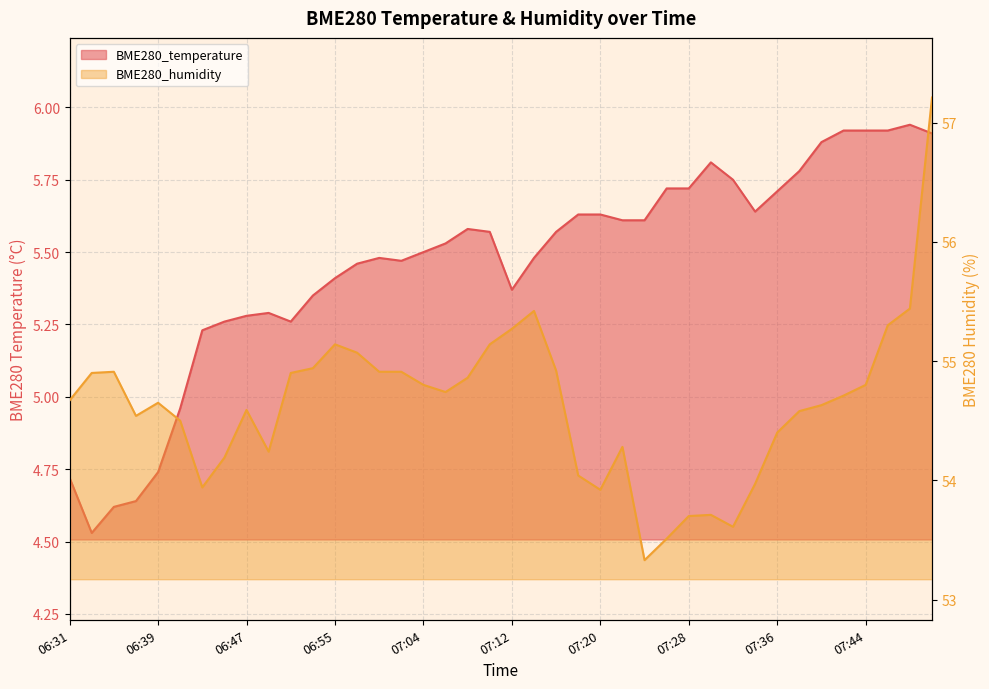

How many values in the BME280_humidity series are below 54?

8